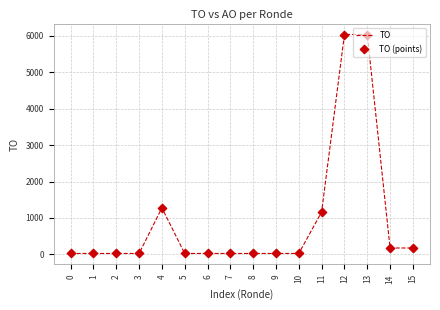

The value at 14 is 176. True or false?

True